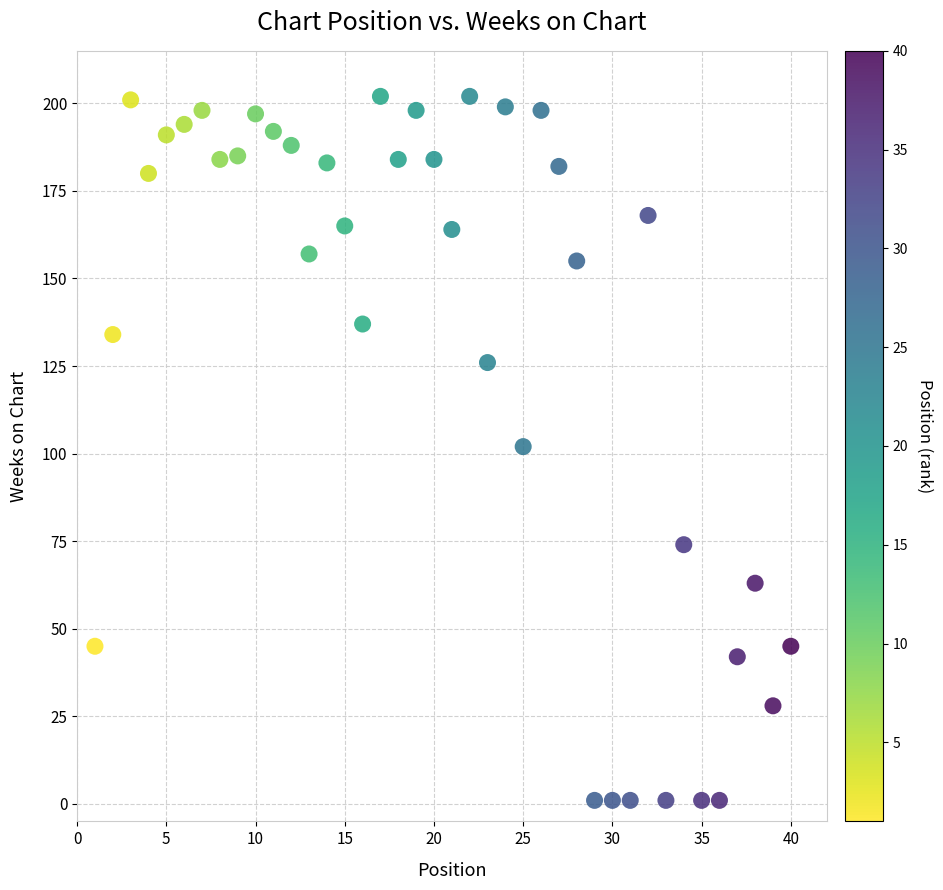

What is the range of Y values (max minus min)?

201